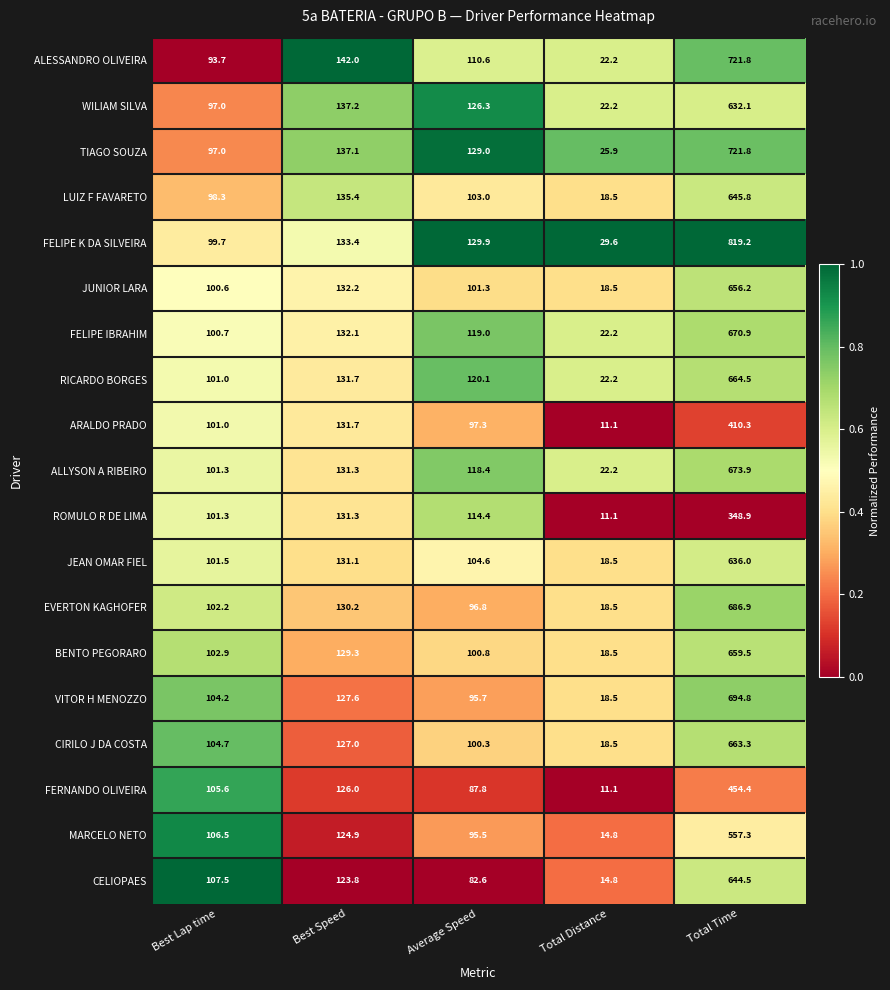

At Average Speed, list the series in order from largest to smallest.

FELIPE K DA SILVEIRA, TIAGO SOUZA, WILIAM SILVA, RICARDO BORGES, FELIPE IBRAHIM, ALLYSON A RIBEIRO, ROMULO R DE LIMA, ALESSANDRO OLIVEIRA, JEAN OMAR FIEL, LUIZ F FAVARETO, JUNIOR LARA, BENTO PEGORARO, CIRILO J DA COSTA, ARALDO PRADO, EVERTON KAGHOFER, VITOR H MENOZZO, MARCELO NETO, FERNANDO OLIVEIRA, CELIOPAES